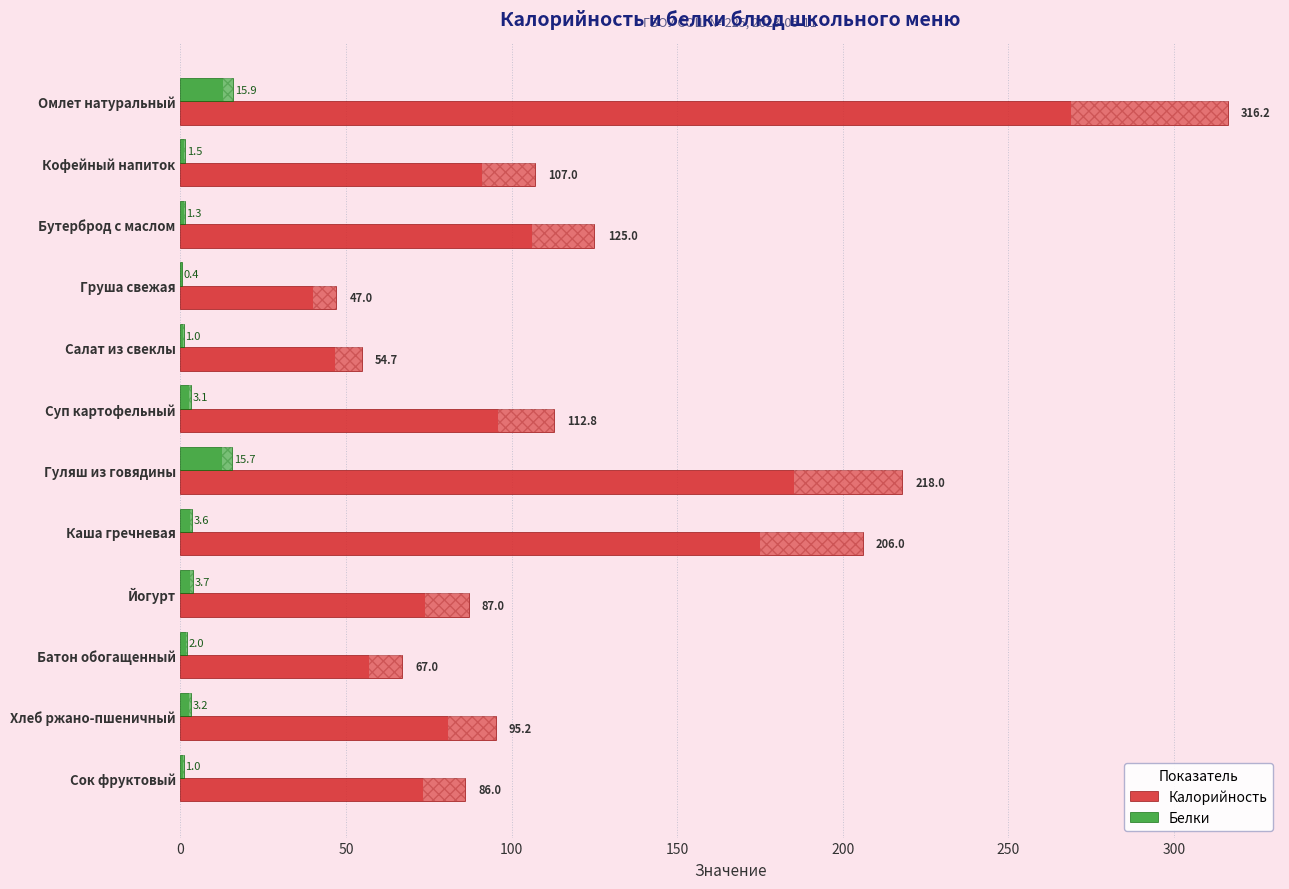

Where is Белки nearest to the value 8?

Йогурт